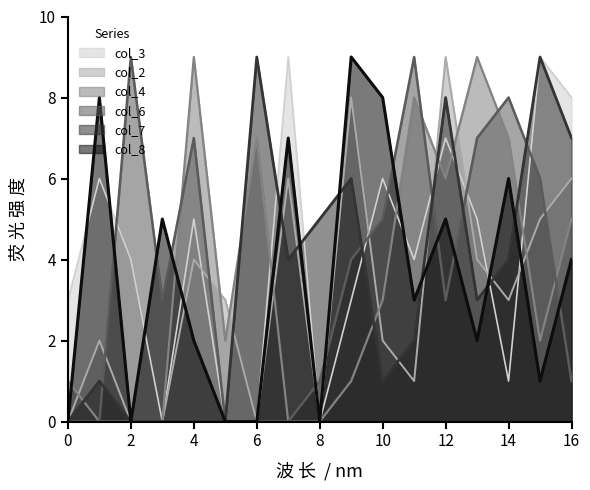

What is the sum of all col_6 values?

63